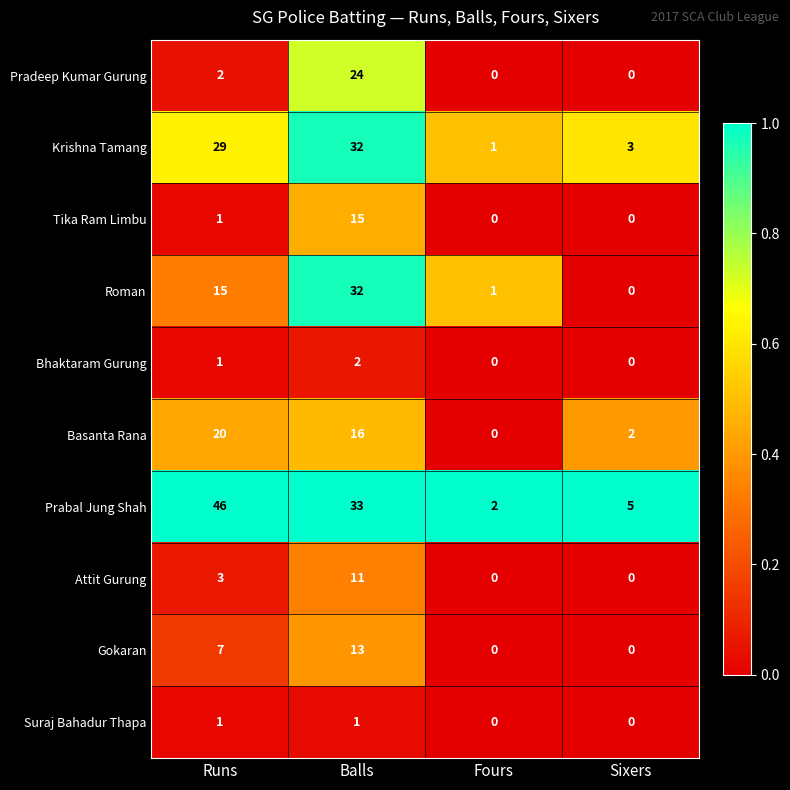

What is the total value across all series at Sixers?

10